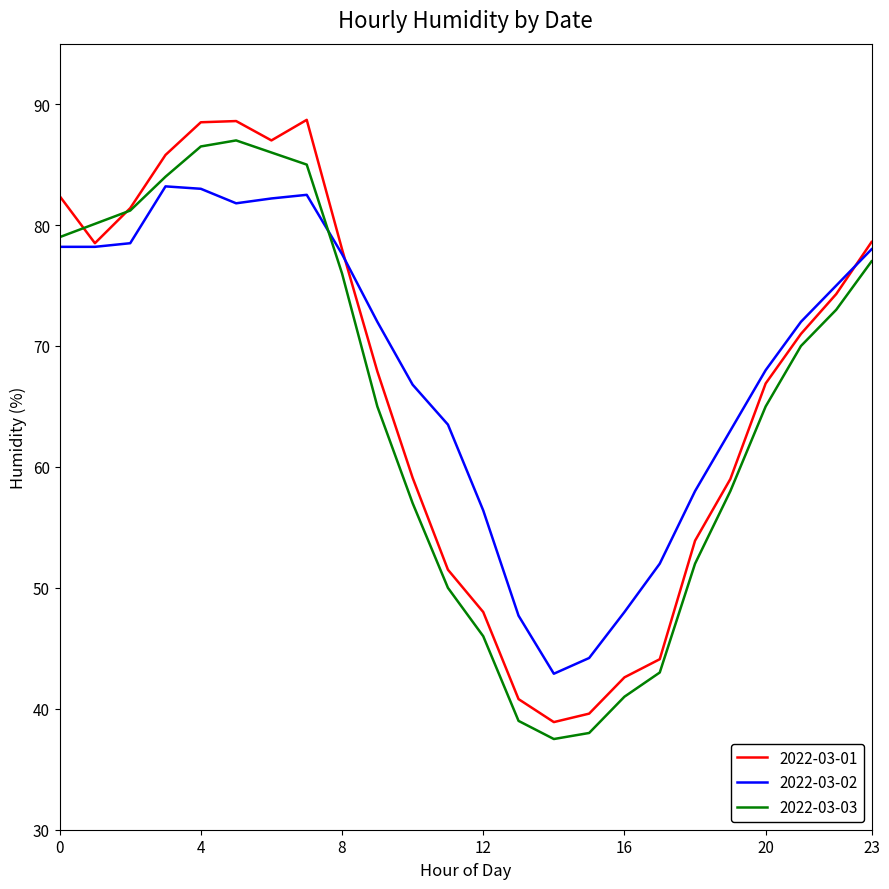

Which series has the widest spread of values?

2022-03-01